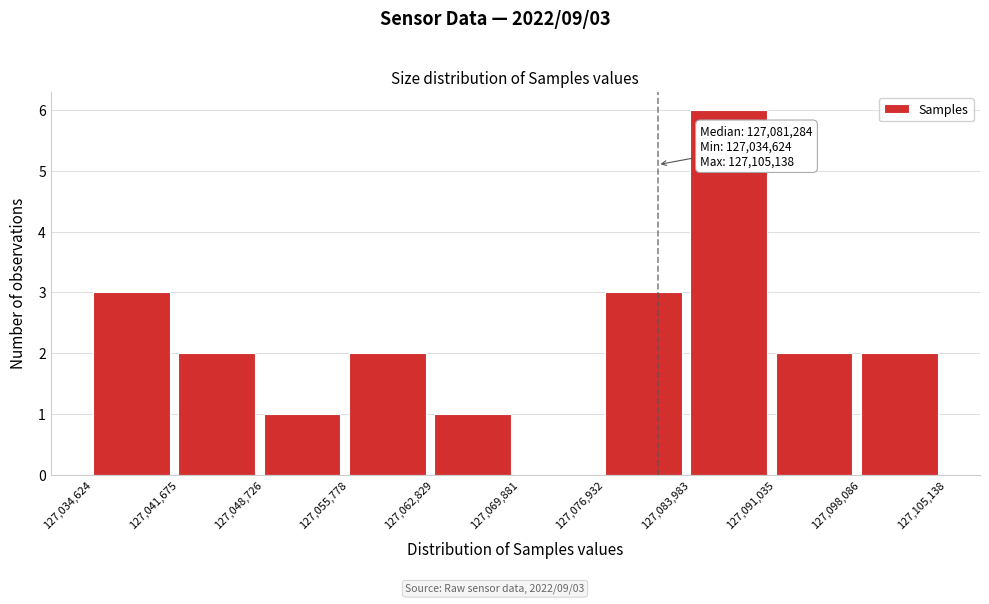

Which range on the x-axis has the tallest bar?

127,083,983 to 127,091,035